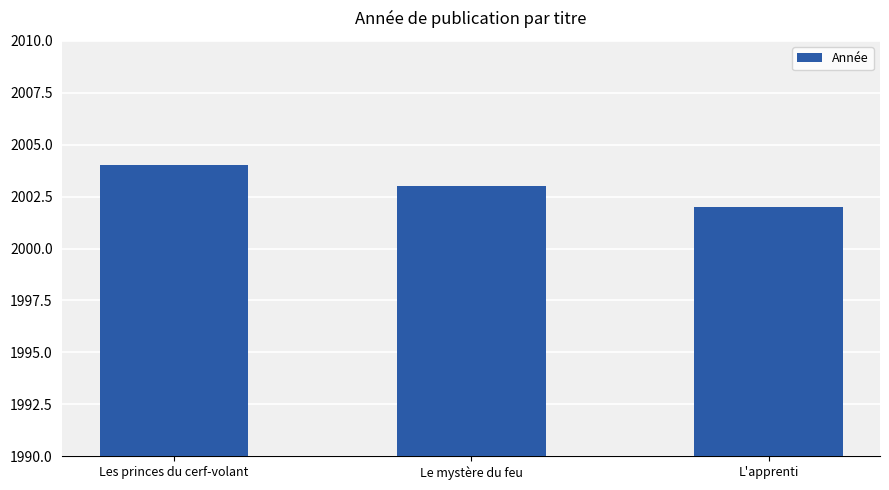

What is the difference between the maximum and minimum values?

2